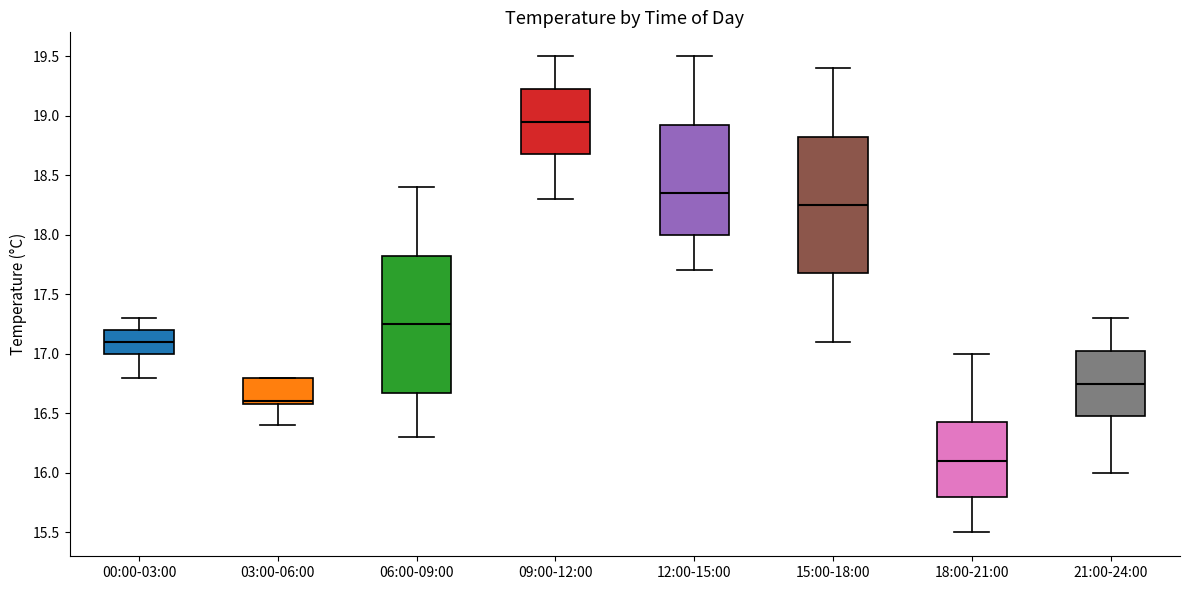

Which box's median line is the lowest?

18:00-21:00